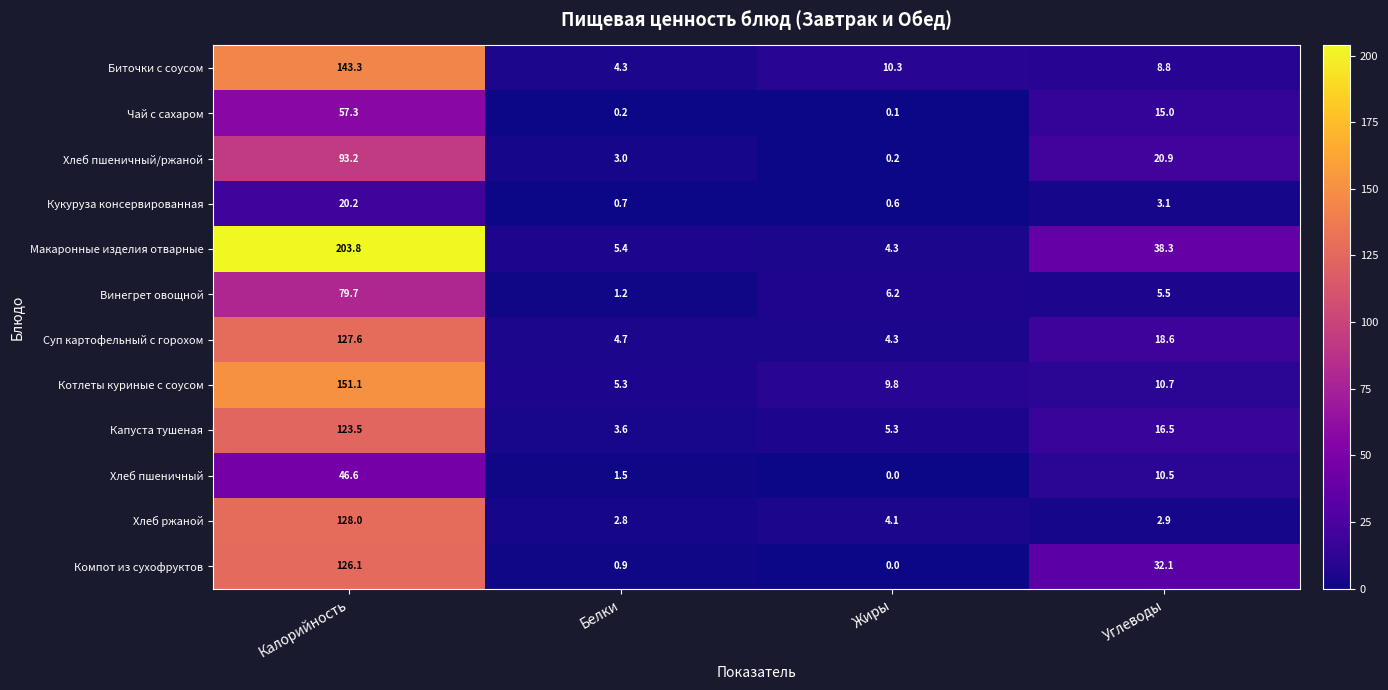

How many series are shown in this chart?

12